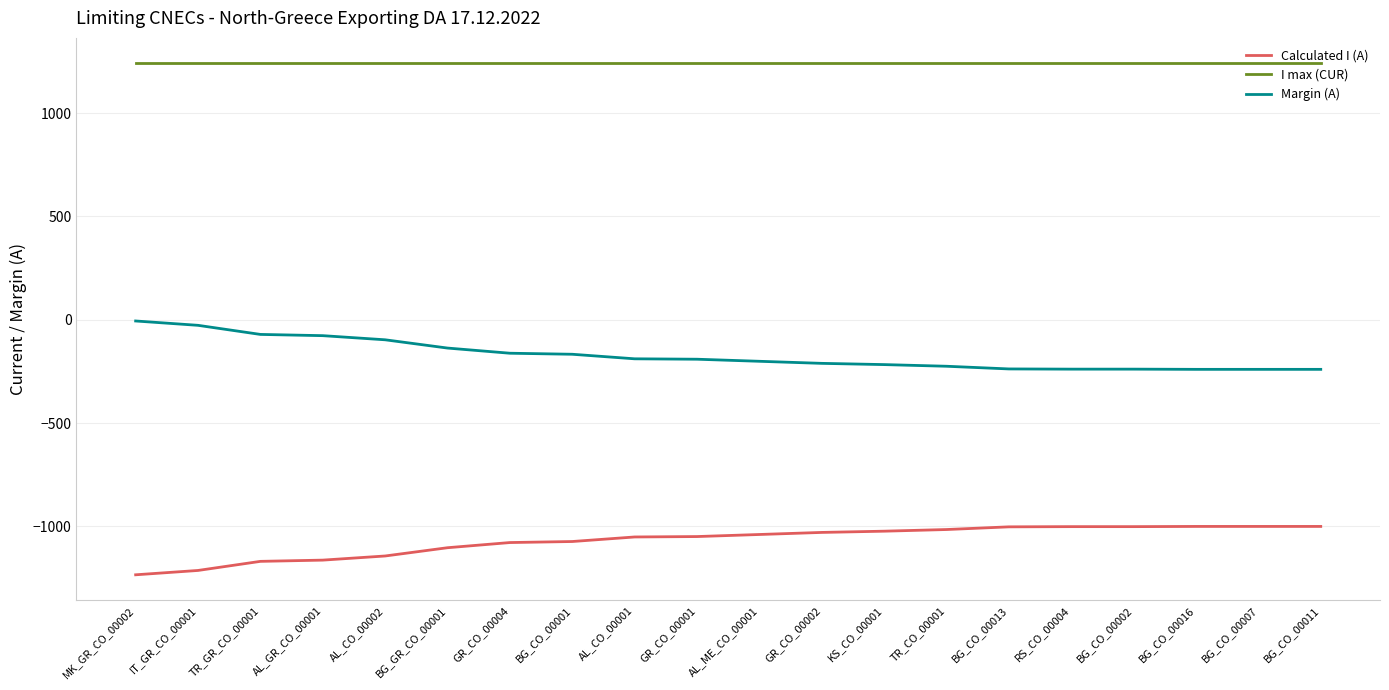

True or false: I max (CUR) and Margin (A) cross at least once.

False